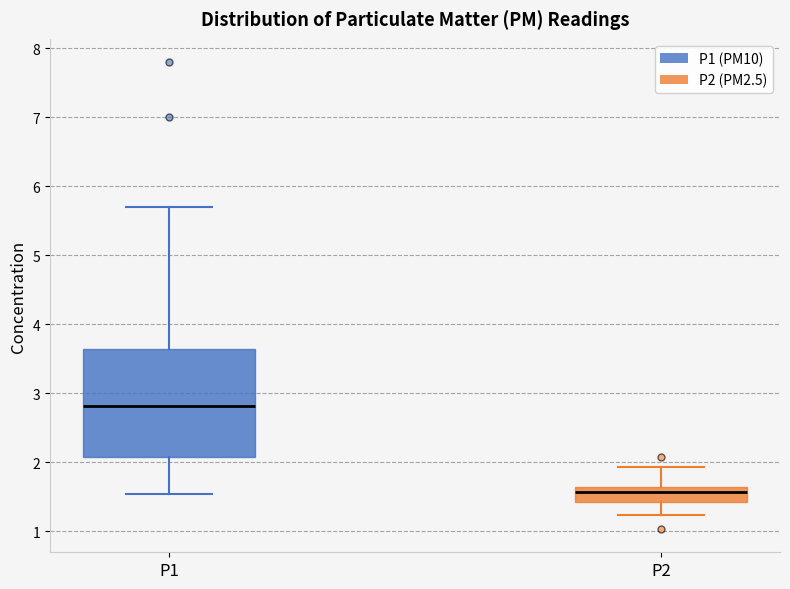

Where is the upper edge of the box for P2 on the y-axis? The values are not printed on the chart, so give them approximately, as read against the axis.

1.6